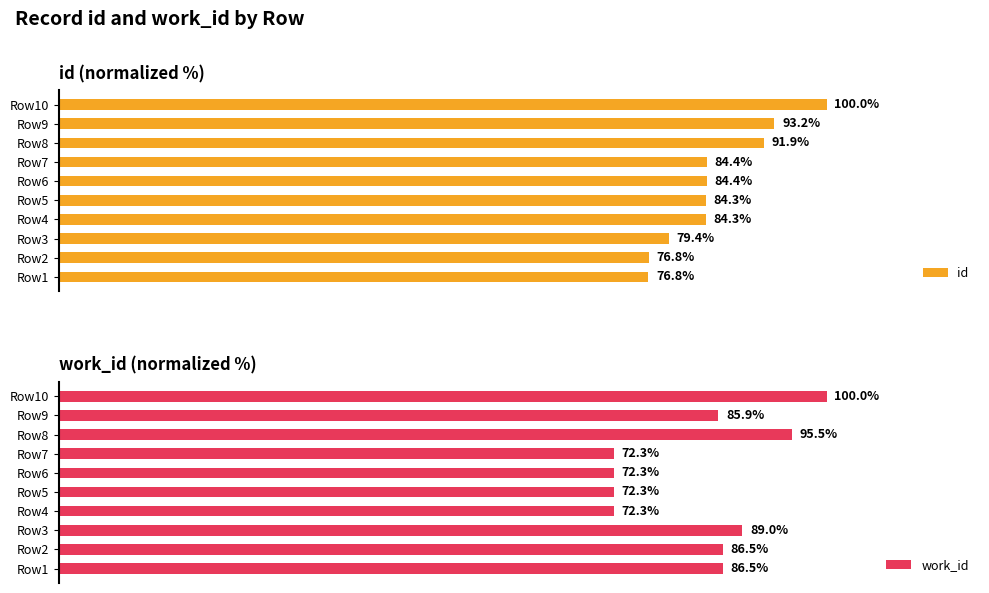

Which series has the largest total across all categories?

id